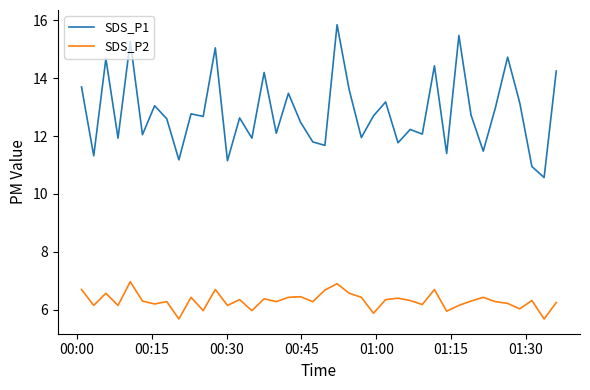

List the series in order of their peak value, lowest first.

SDS_P2, SDS_P1